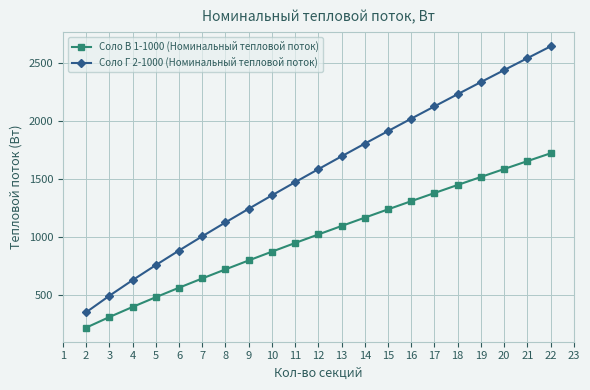

Count the number of data series in this chart.

2